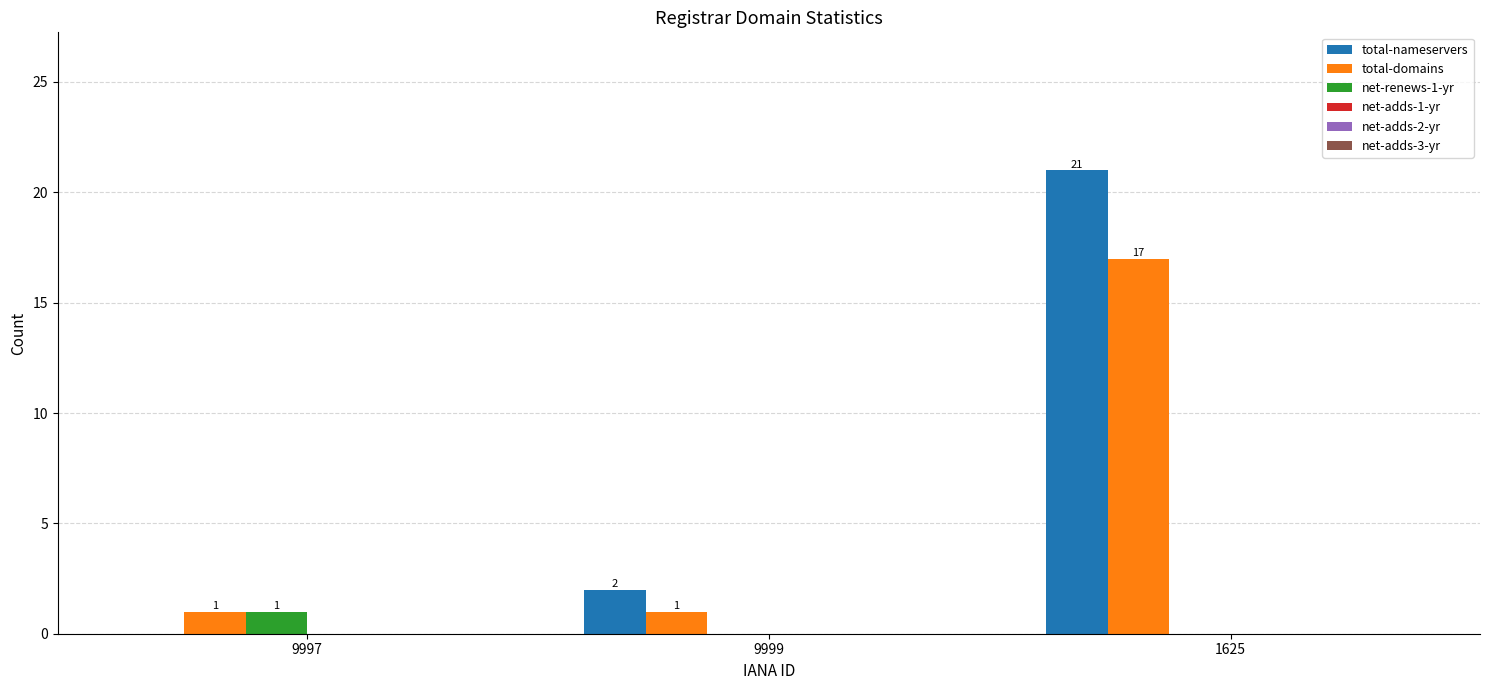

Between 9999 and 1625, which series saw the biggest shift?

total-nameservers